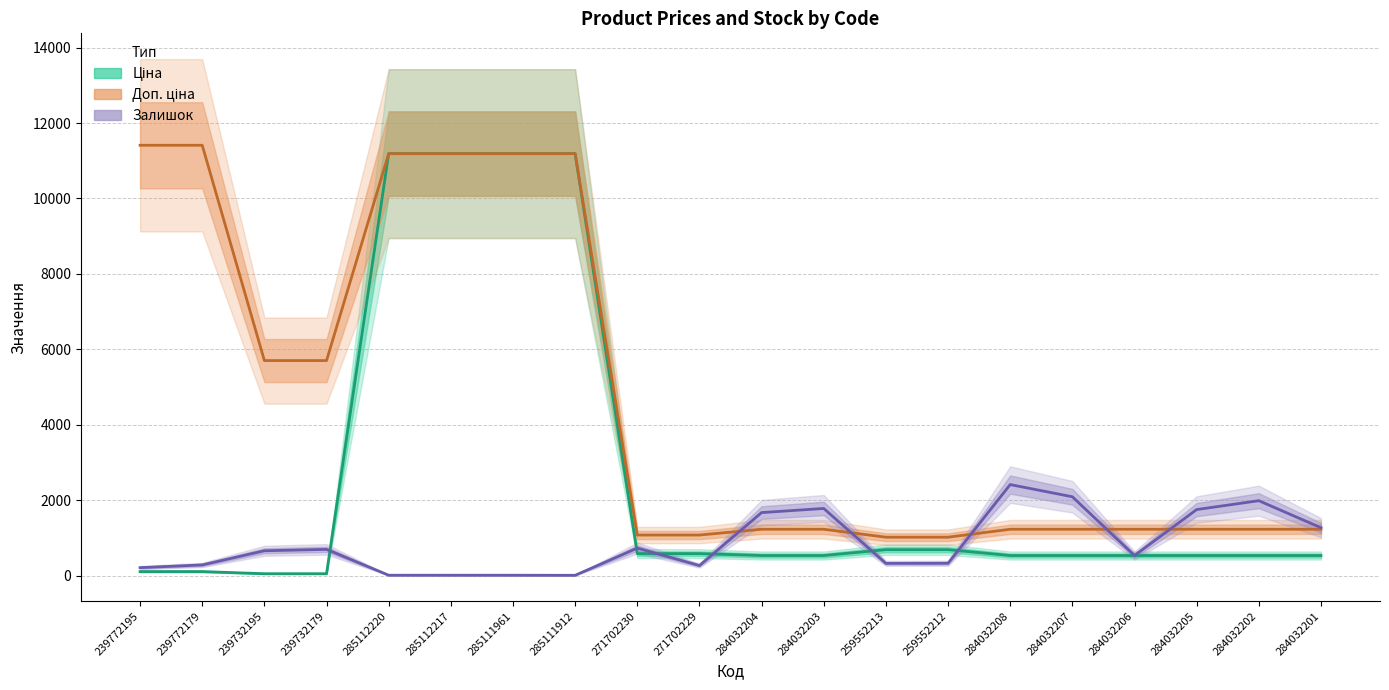

True or false: Залишок has more than 0 interior local peaks.

True